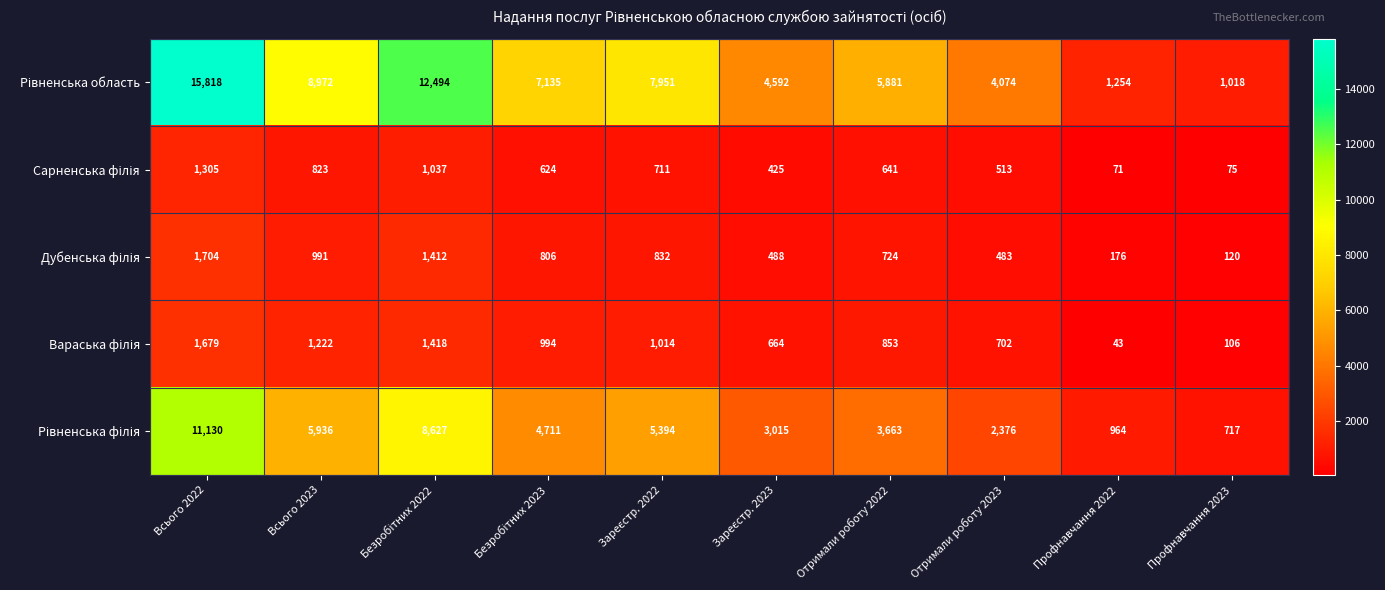

At which category is the sum across all series the highest?

Всього 2022